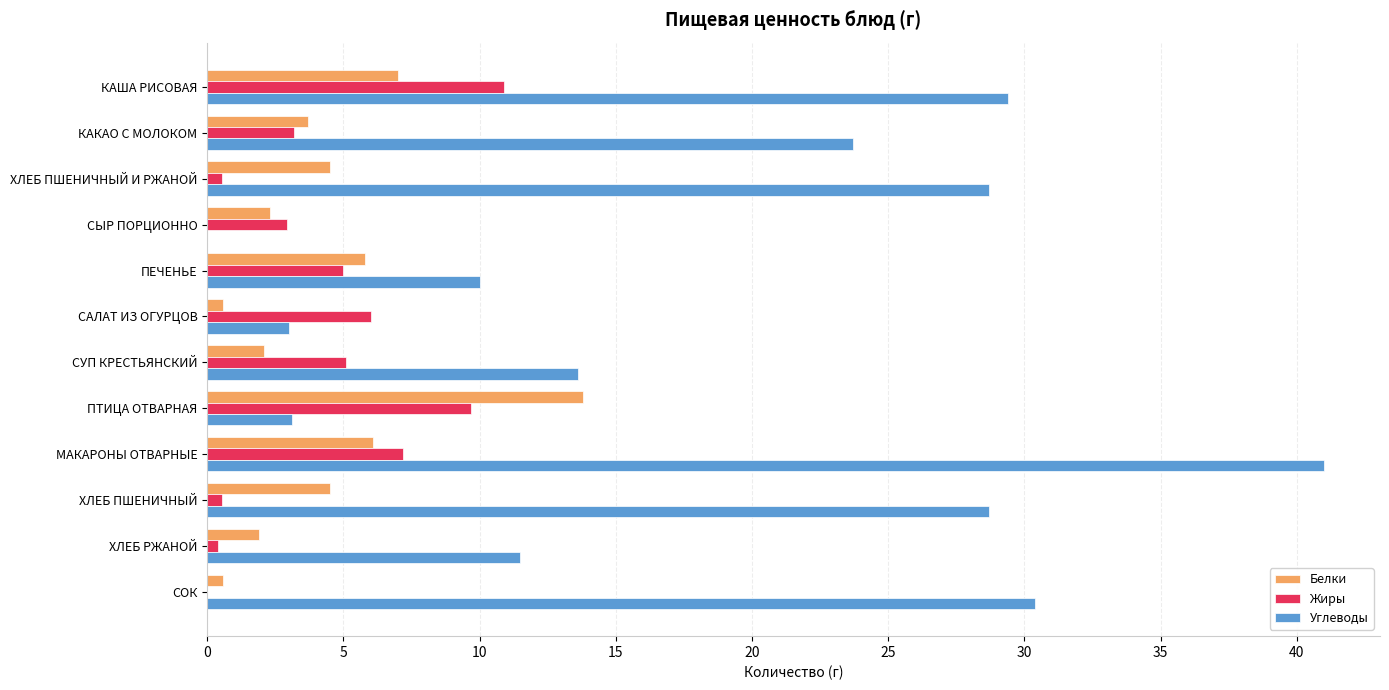

Which series has the largest total across all categories?

Углеводы